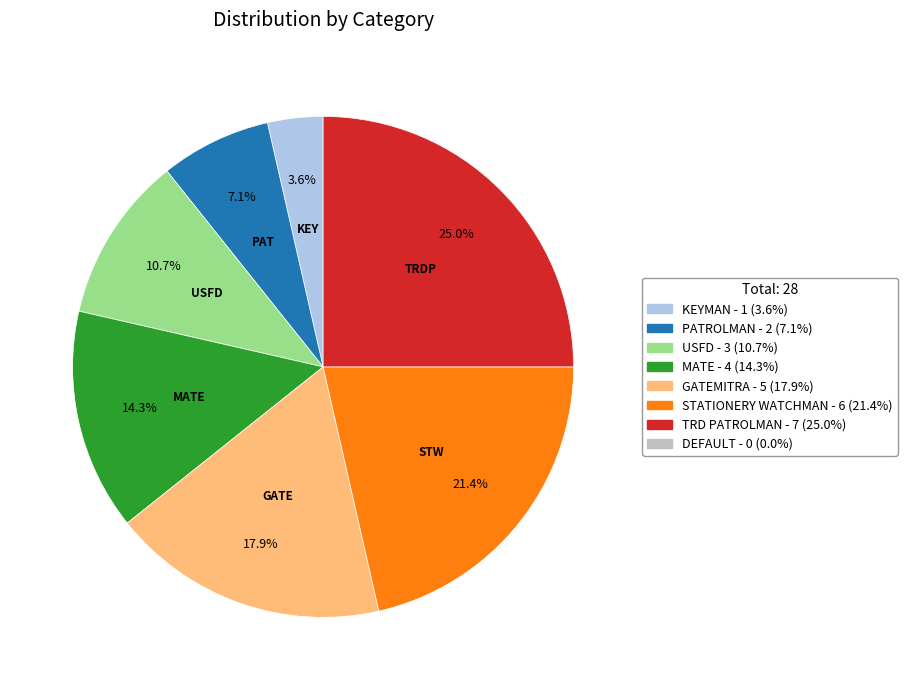

Does any single category account for the majority?

No